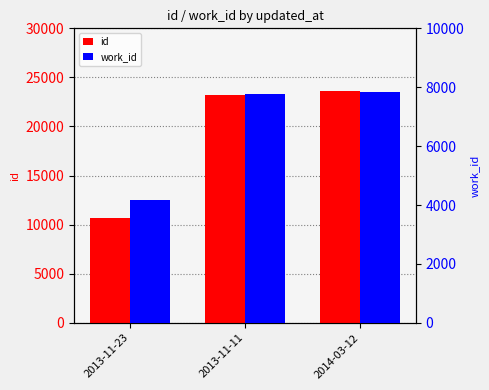

Which has a higher value, 2014-03-12 or 2013-11-23?

2014-03-12